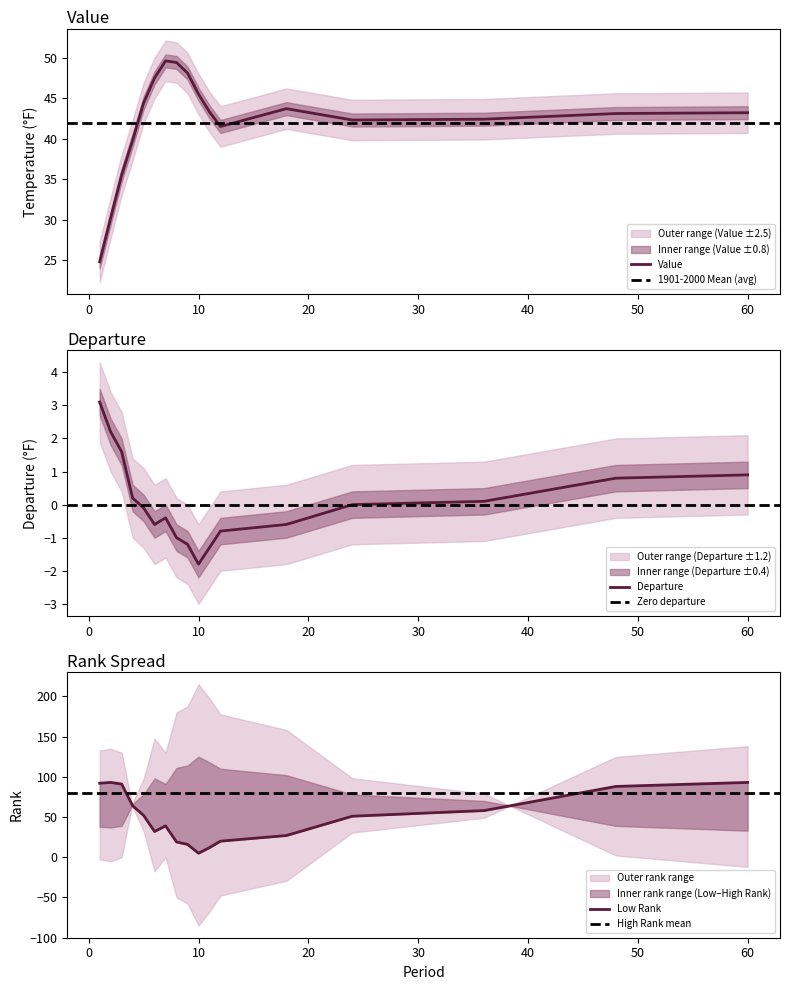

Rank the categories by Departure value from lowest to highest.

10, 11, 9, 8, 12, 6, 18, 7, 5, 24, 36, 4, 48, 60, 3, 2, 1